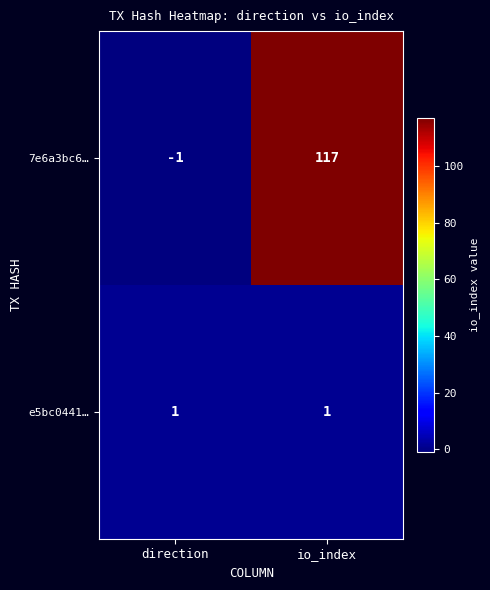

What is the sum of all 7e6a3bc6… values?

116